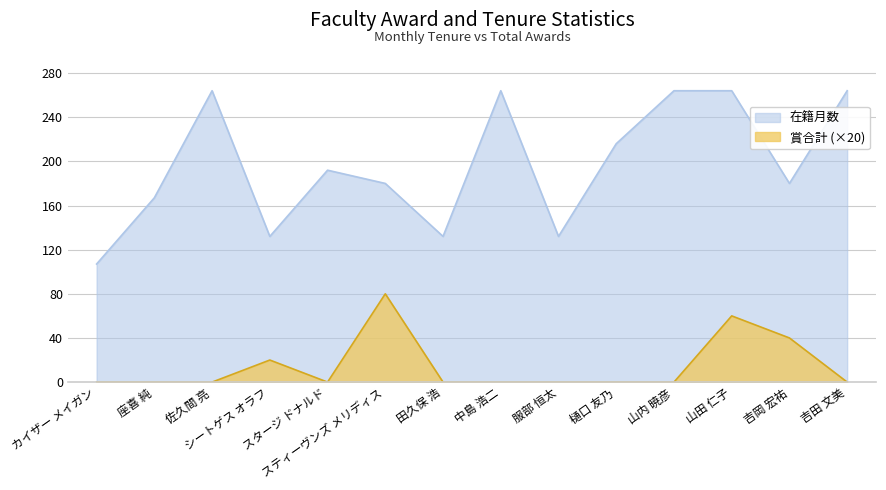

True or false: 在籍月数 and 賞合計 cross at least once.

False